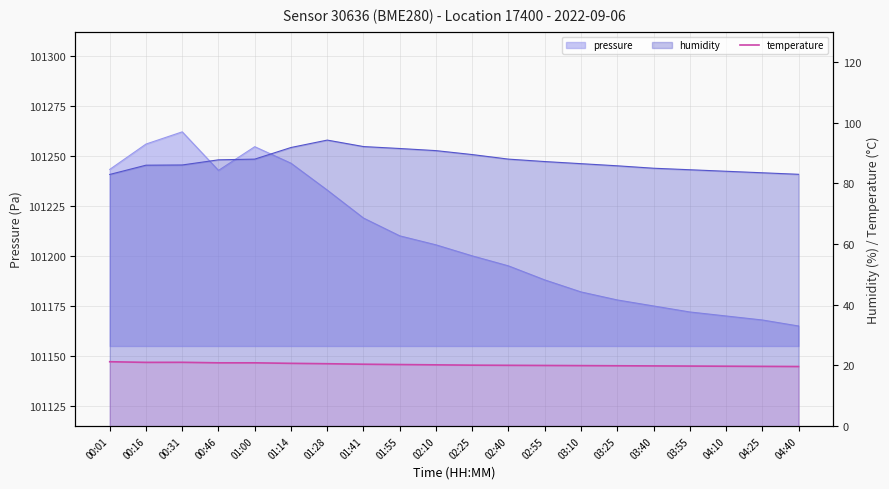

Reading left to right, what are all the values shown in this chart?

00:01=21.2	00:16=21.0	00:31=21.0	00:46=20.9	01:00=20.9	01:14=20.7	01:28=20.6	01:41=20.4	01:55=20.3	02:10=20.2	02:25=20.1	02:40=20.1	02:55=20.0	03:10=19.9	03:25=19.9	03:40=19.9	03:55=19.8	04:10=19.8	04:25=19.7	04:40=19.6